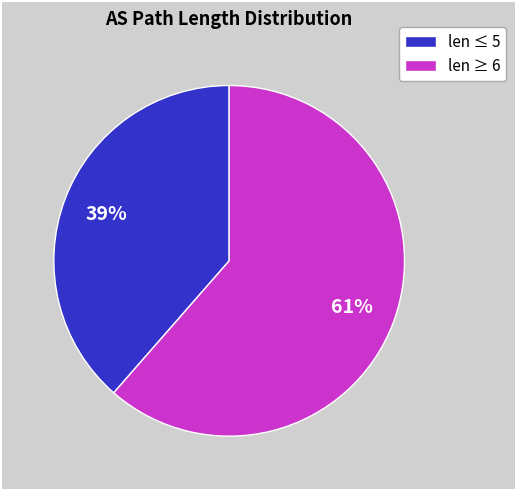

Do len ≤ 5 and len ≥ 6 together represent more than half of the pie?

Yes